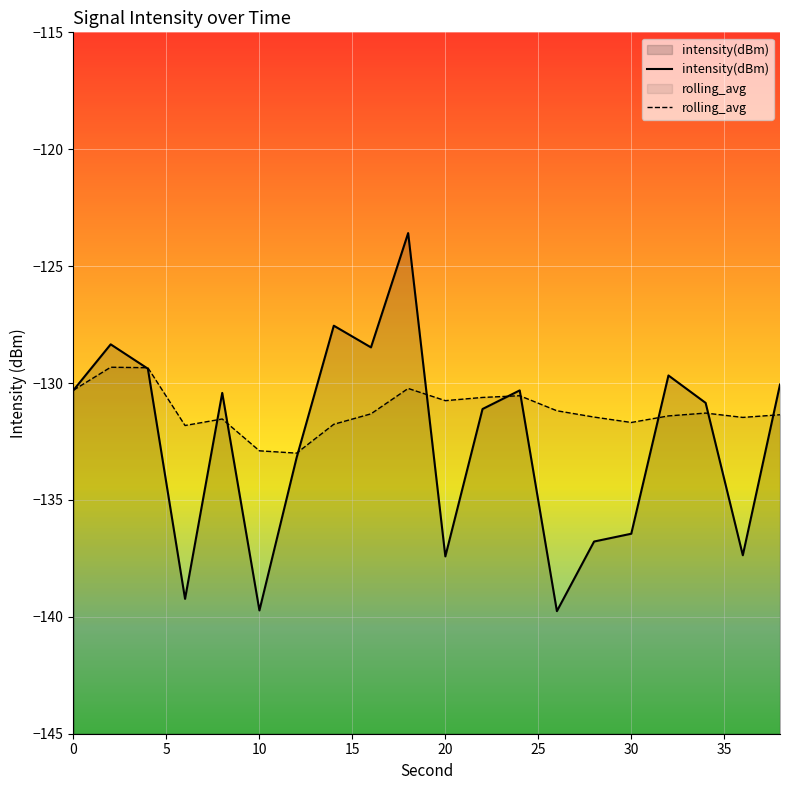

The rolling_avg series shows -132.9 at 10. True or false?

True